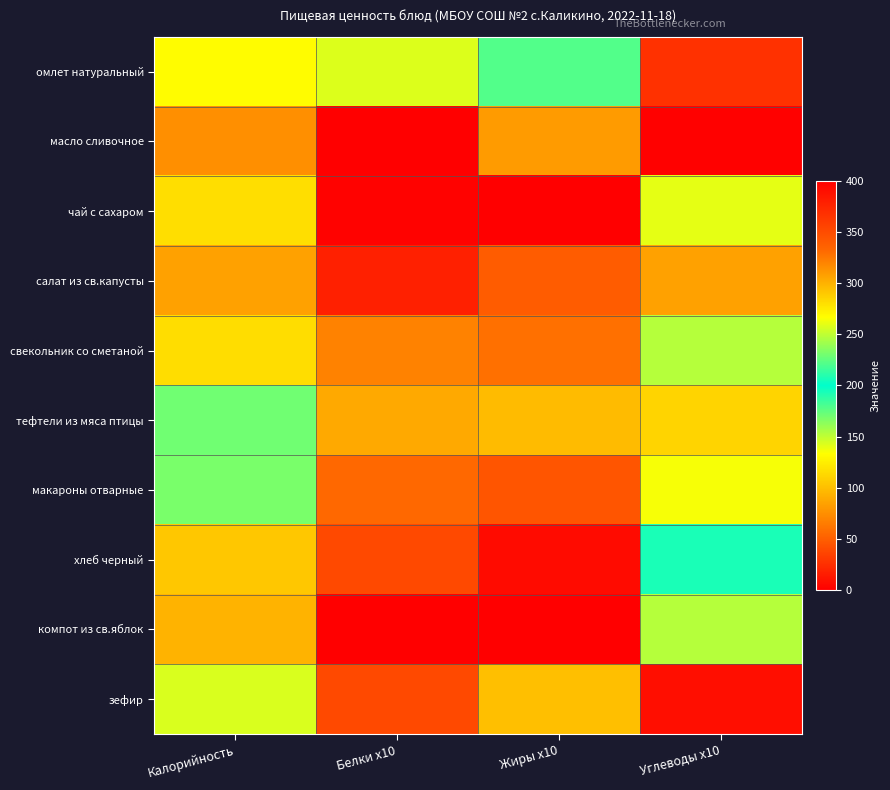

Which has a higher value, Белки x10 or Углеводы x10?

Белки x10